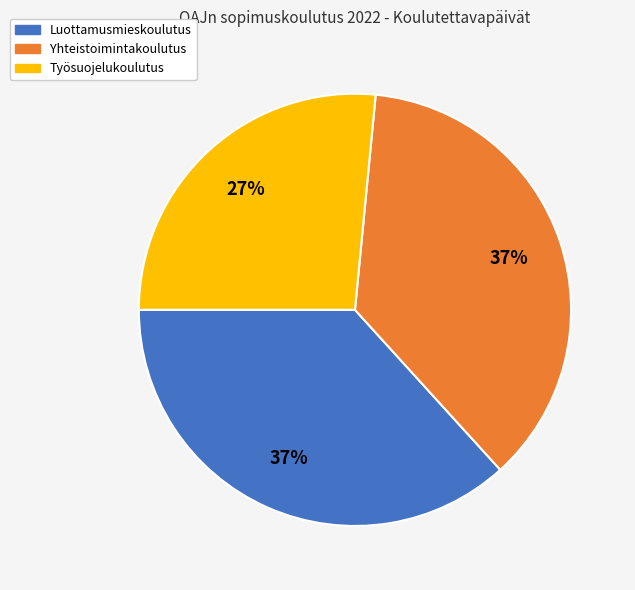

To the nearest percent, what percentage of the pie is Työsuojelukoulutus?

27%